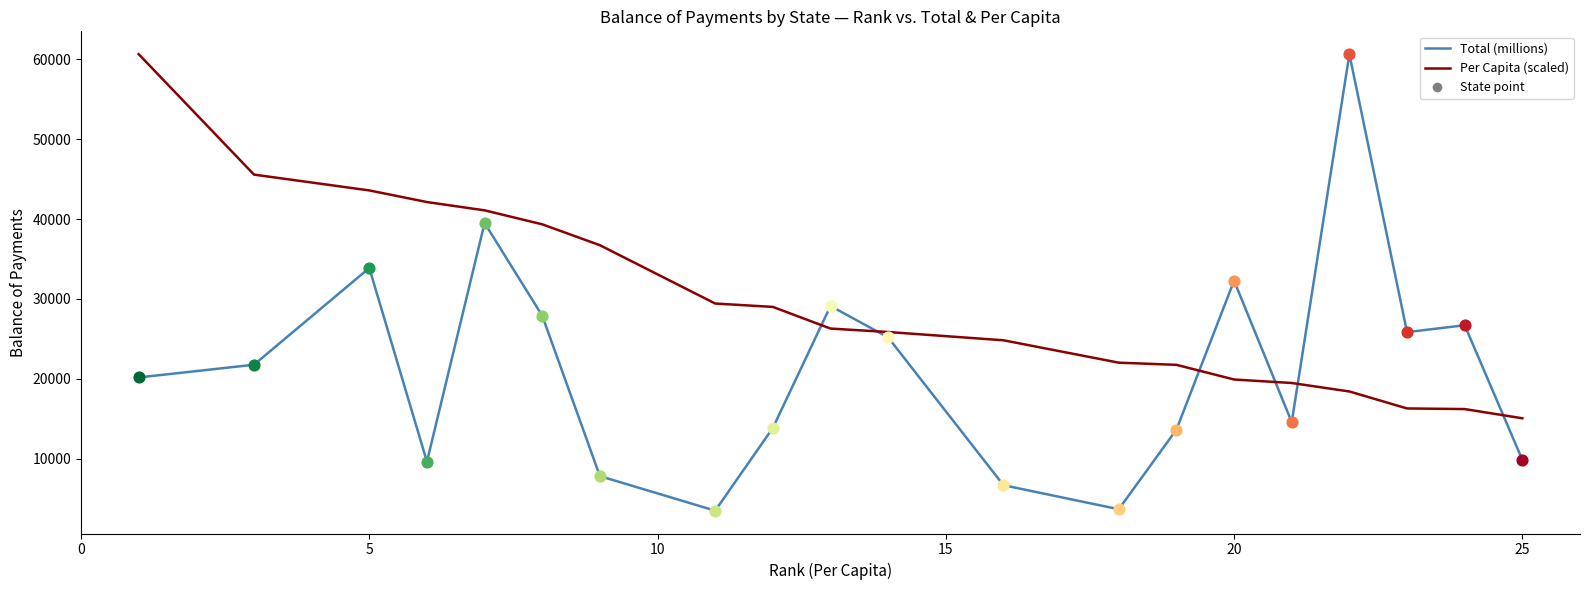

Which series has the largest range (max minus min)?

Total (millions)